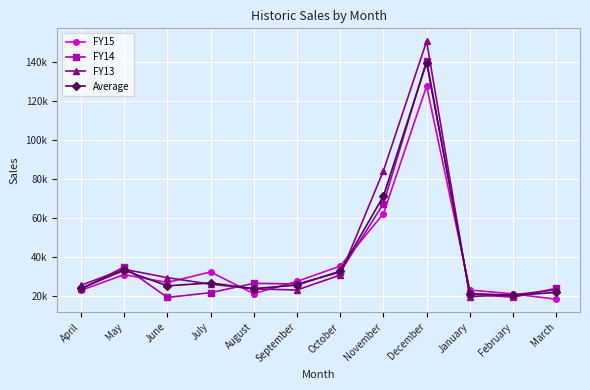

At how many categories does at least one series exceed 18422?

12